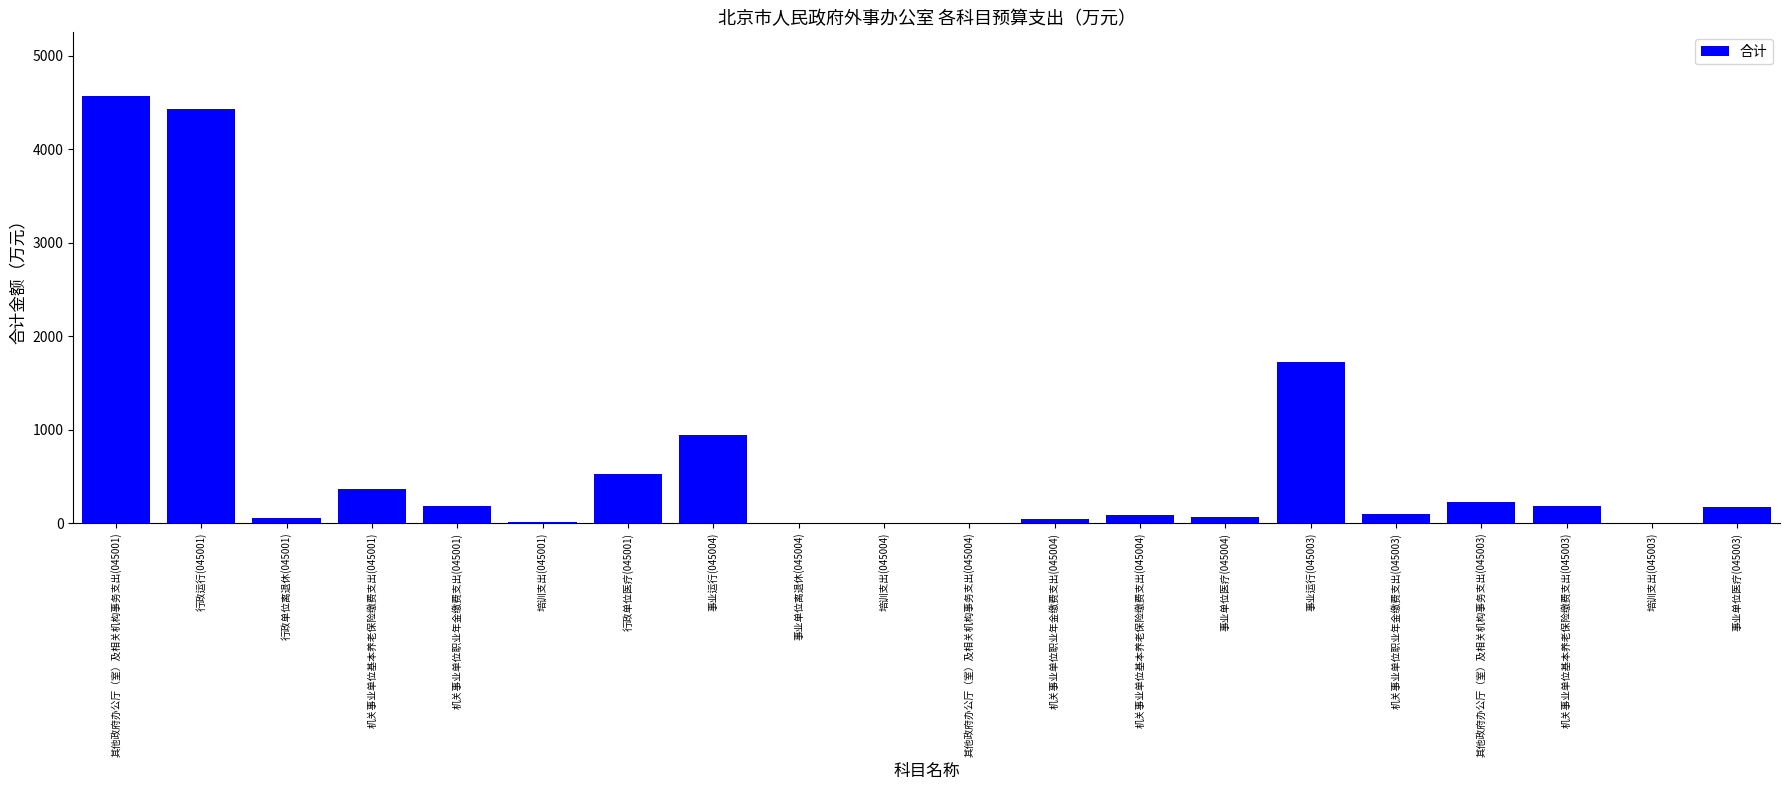

Where is the data nearest to the value 2282?

事业运行(045003)